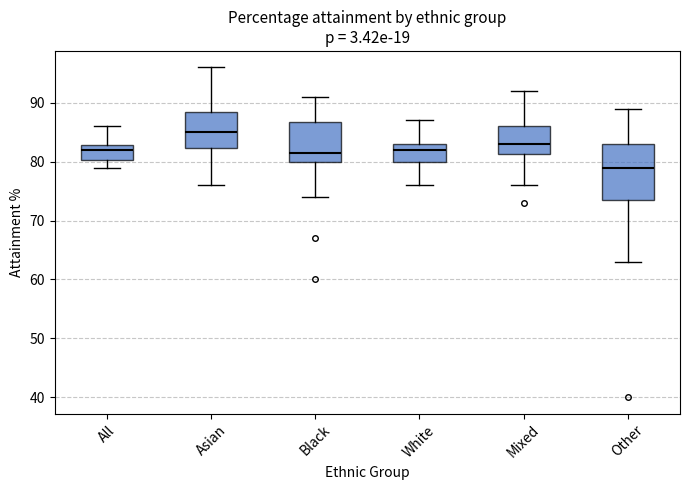

Reading left to right, read every box against the y-axis: the position of its median line, the range the box covers, and the ends of its whiskers. The values are not printed on the chart, so give them approximately, as read against the axis.

All: median 82, box 80 to 83, whiskers 79 to 86
Asian: median 85, box 82 to 89, whiskers 76 to 96
Black: median 82, box 80 to 87, whiskers 74 to 91
White: median 82, box 80 to 83, whiskers 76 to 87
Mixed: median 83, box 81 to 86, whiskers 76 to 92
Other: median 79, box 74 to 83, whiskers 63 to 89